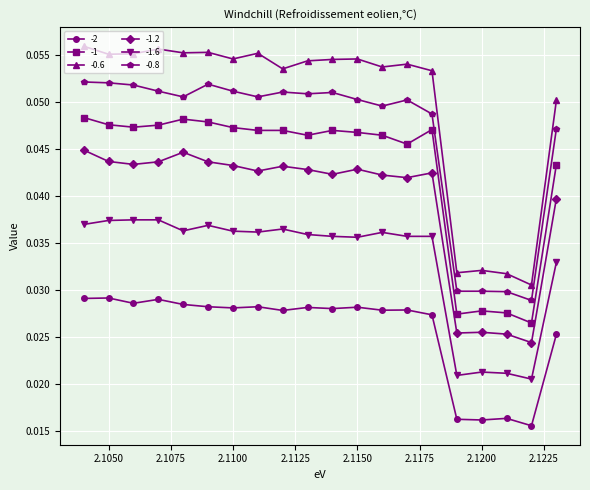

Which series has the largest total across all categories?

-0.6